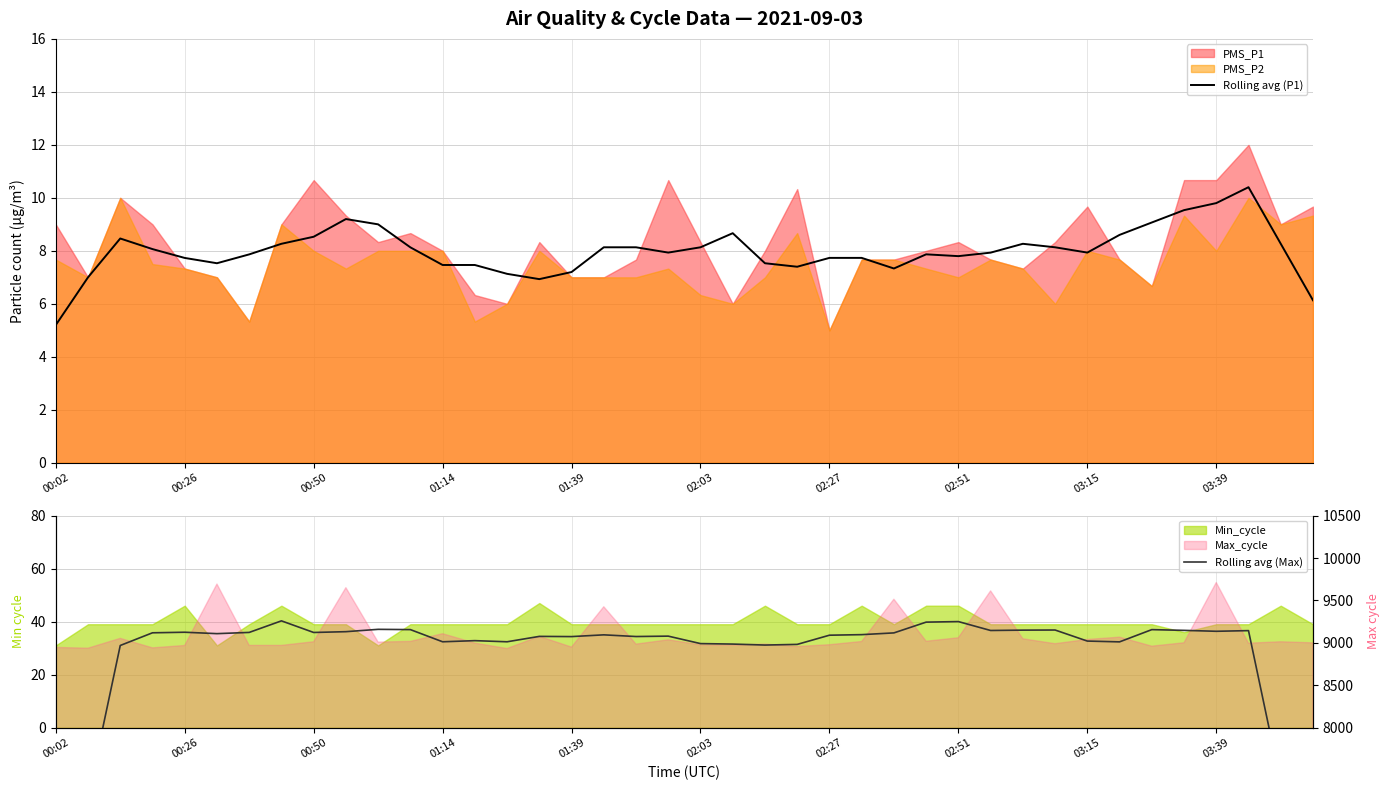

Which category has the lowest value in the Rolling avg (P1) series?

00:02